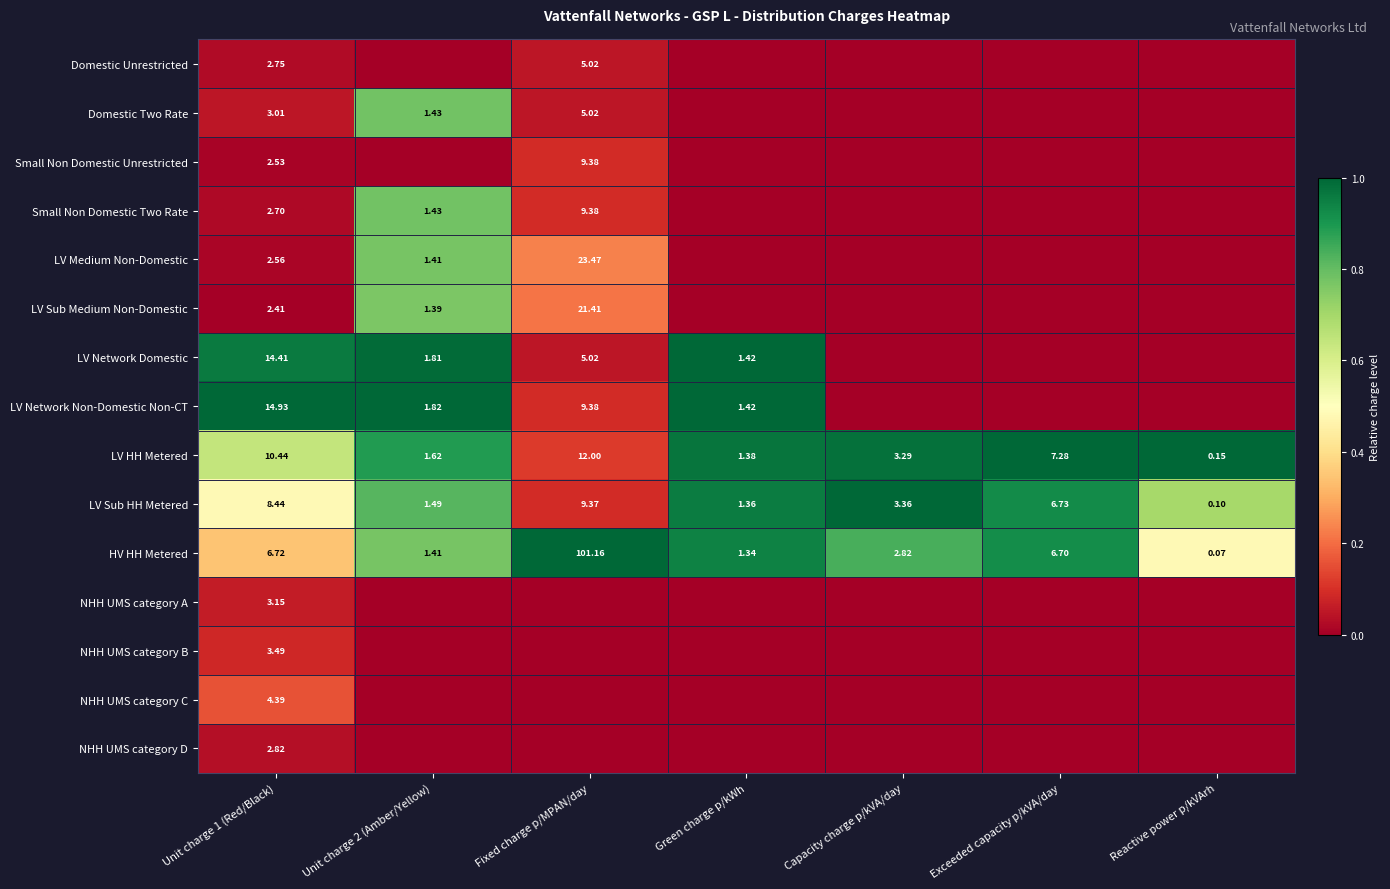

Is the value of Small Non Domestic Unrestricted at Fixed charge p/MPAN/day greater than the value of NHH UMS category D at Unit charge 1 (Red/Black)?

Yes